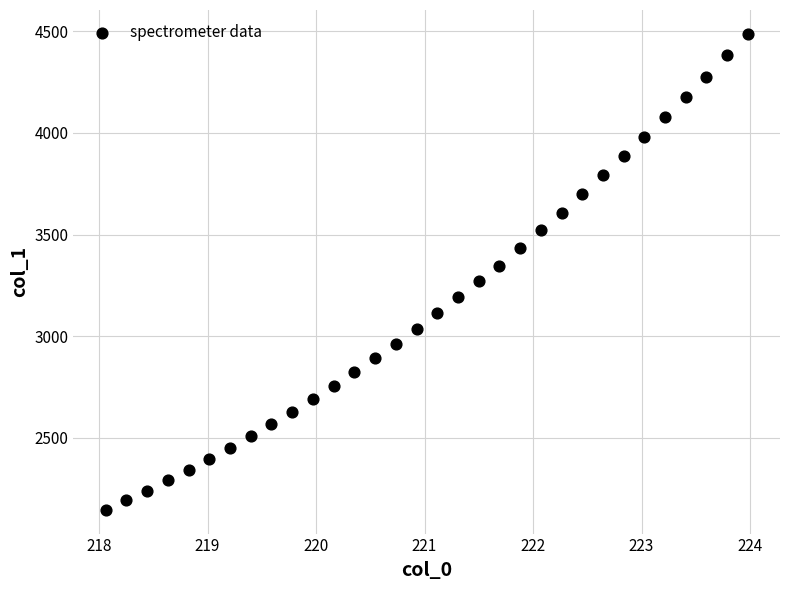

What is the range of X values (max minus min)?

5.9